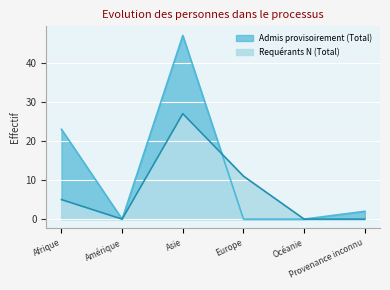

How many lines are shown in the chart?

2